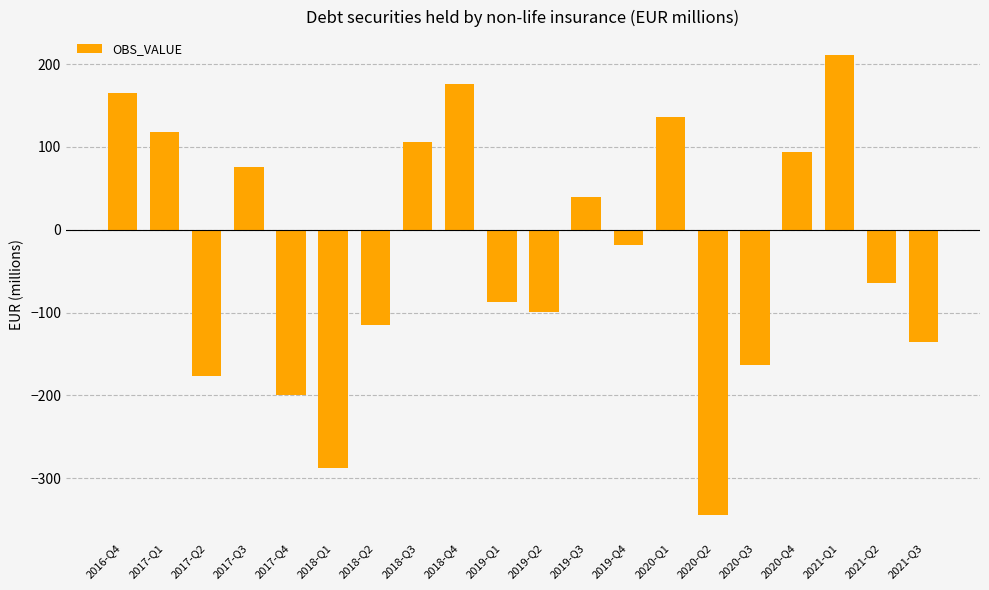

At which category does the chart reach its minimum across all series?

2020-Q2